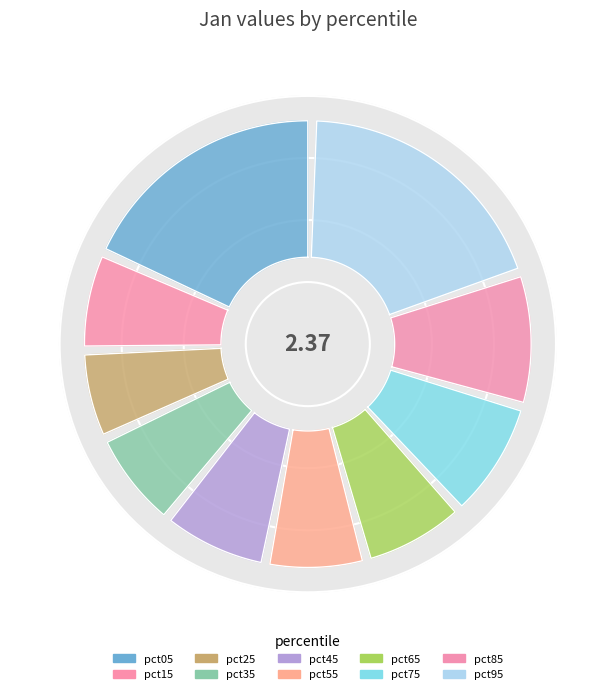

Which slice is the smallest?

pct25